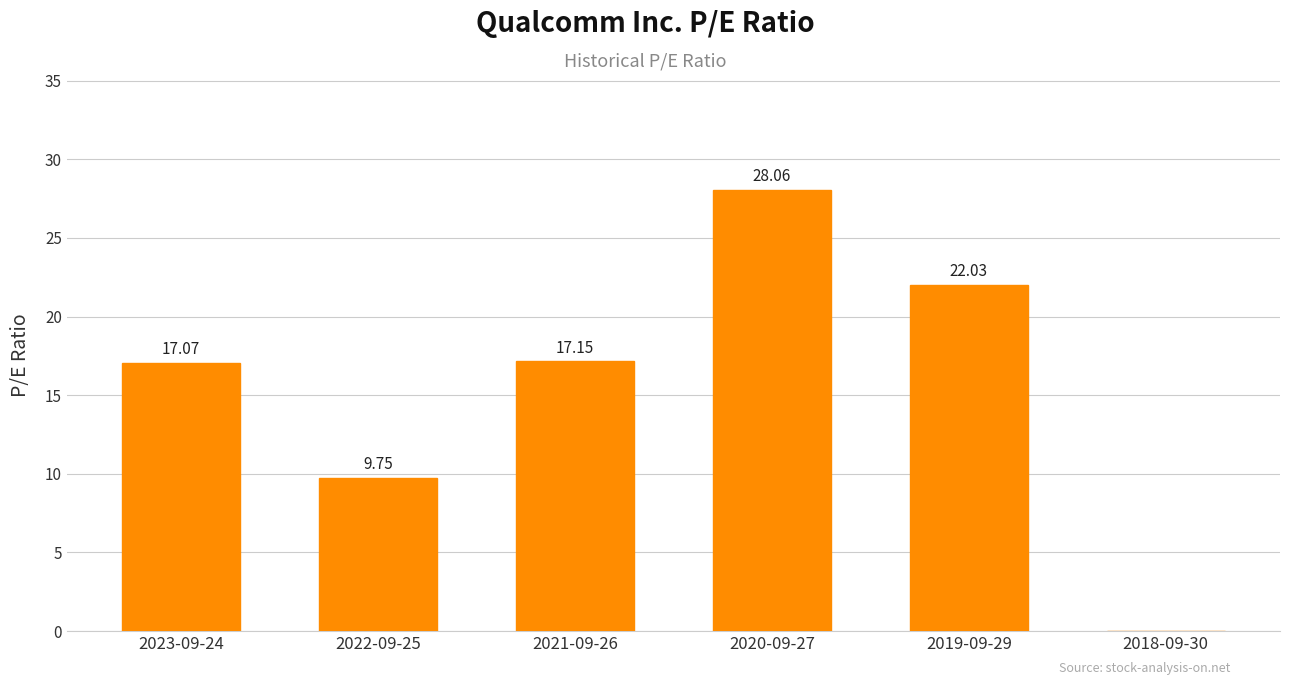

Are the bars horizontal?

No